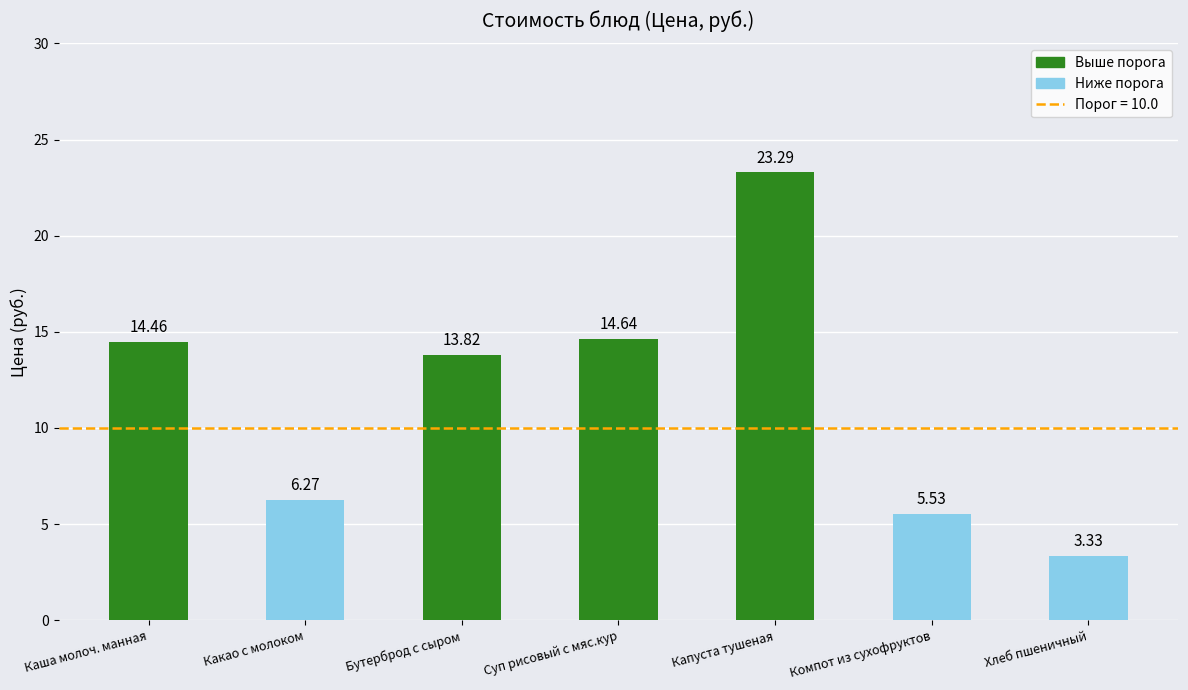

What is the change in value from Бутерброд с сыром to Компот из сухофруктов?

-8.3